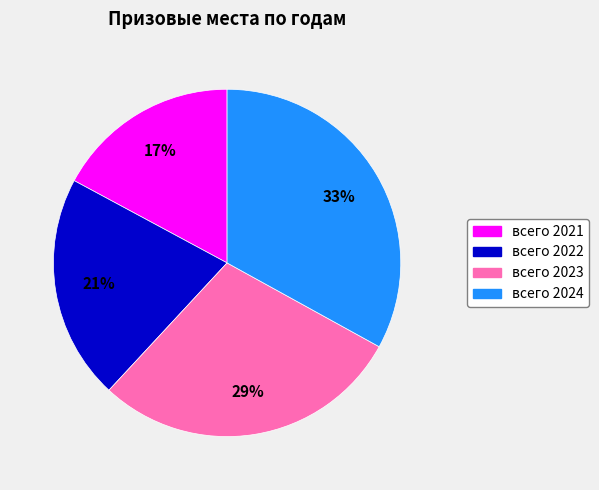

What percentage is the всего 2023 slice, to the nearest percent?

29%